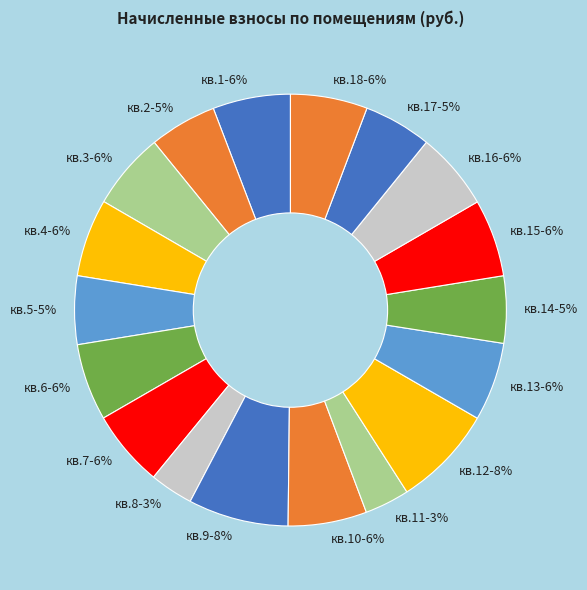

To the nearest percent, what portion does кв.4 represent?

6%